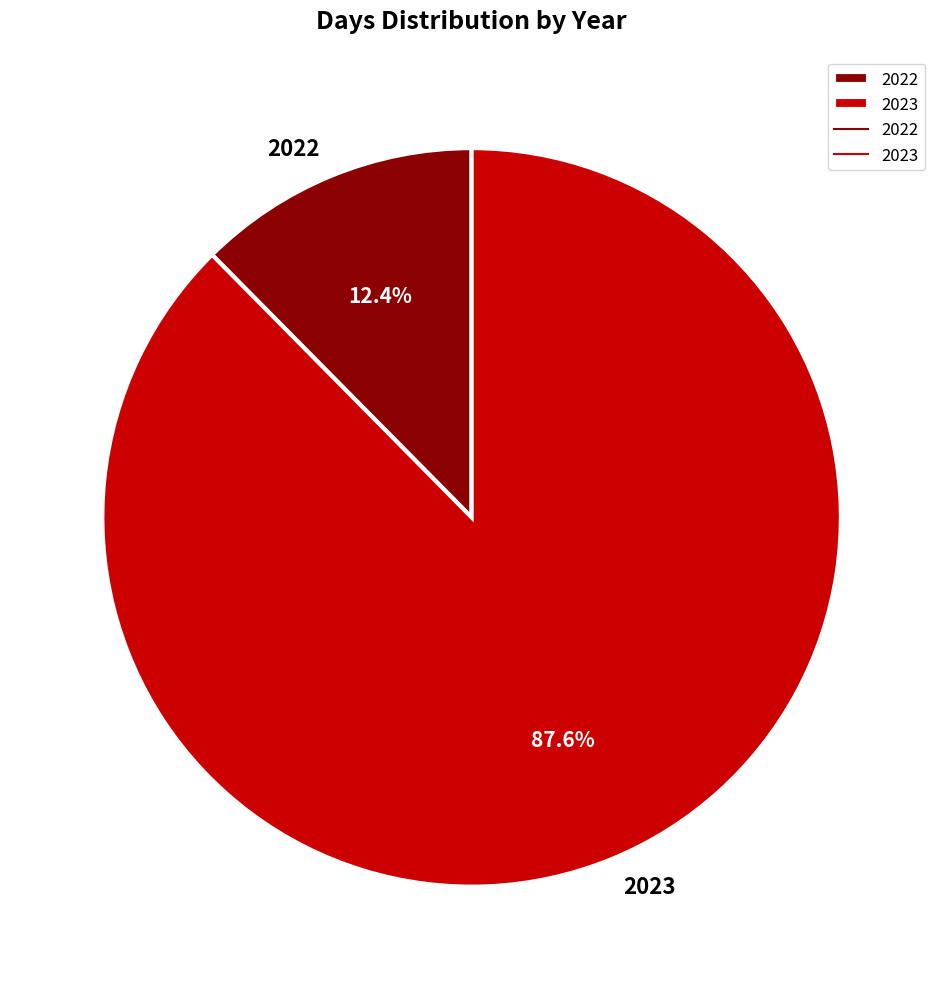

How many slices are in this pie chart?

2